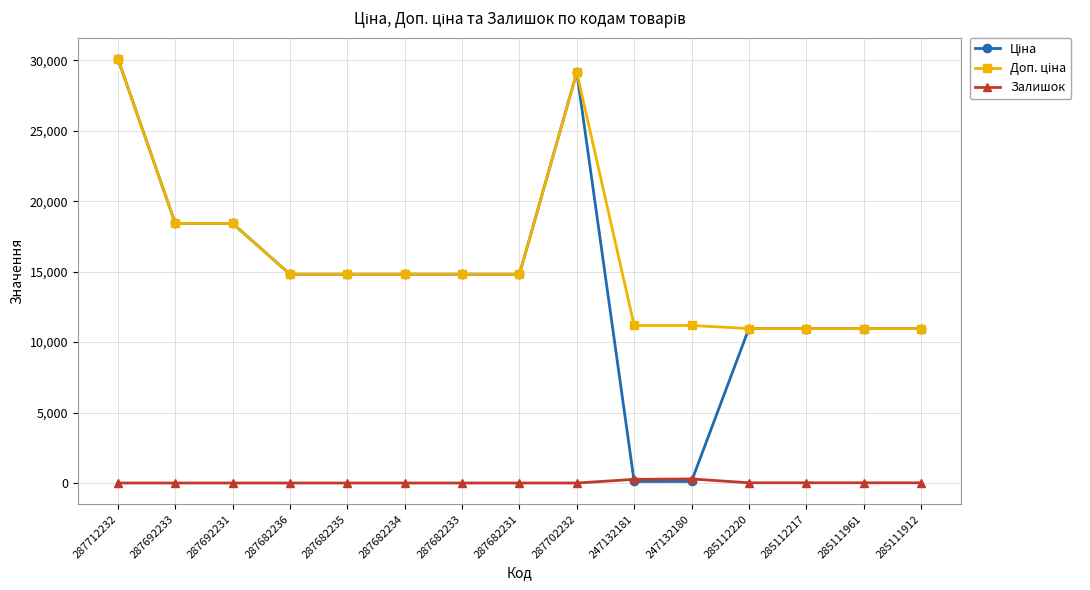

What is the spread (max minus min) of values at 287682236?

14817.6